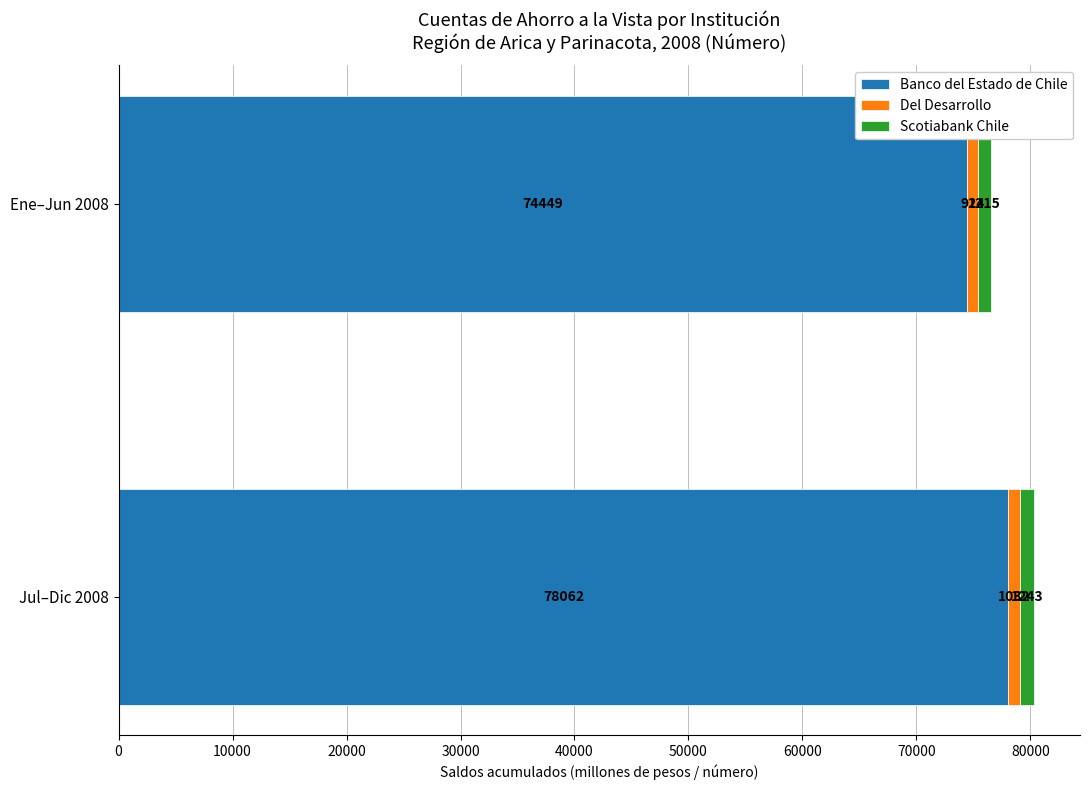

Is it true that Scotiabank Chile equals 85 at Dic?

False